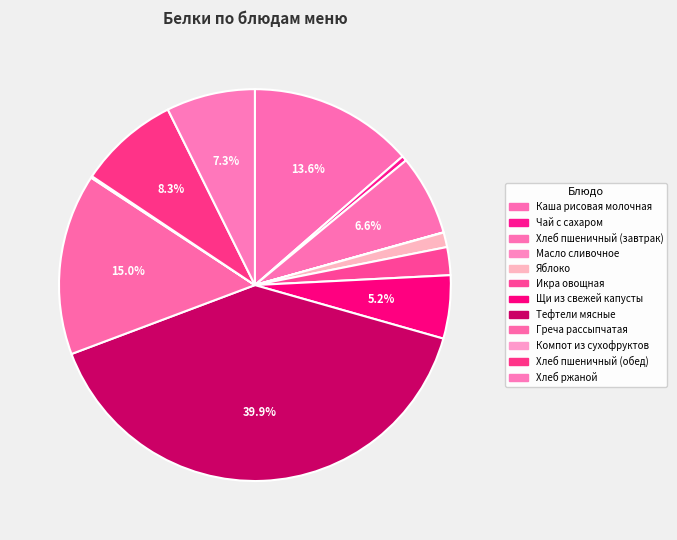

What percentage do Хлеб пшеничный (завтрак) and Щи из свежей капусты together represent?

11.9%